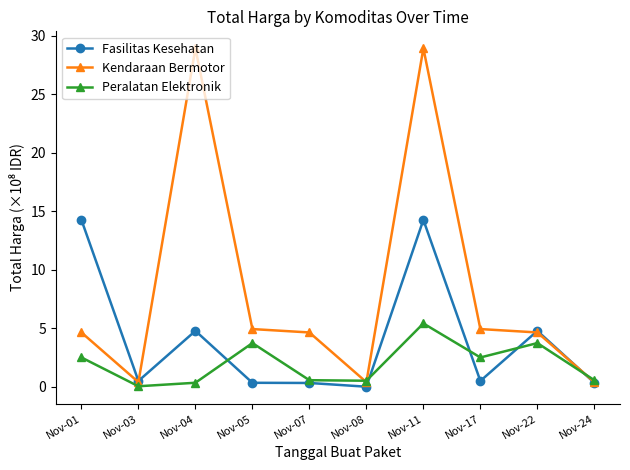

What is the greatest value displayed?

28.9